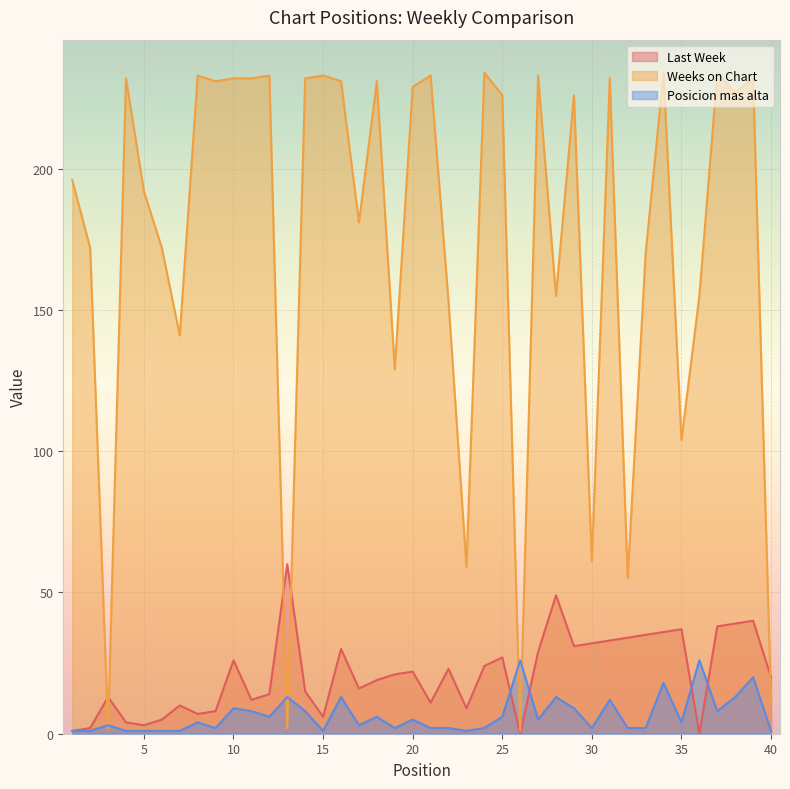

True or false: Last Week has more than 2 interior local peaks.

True